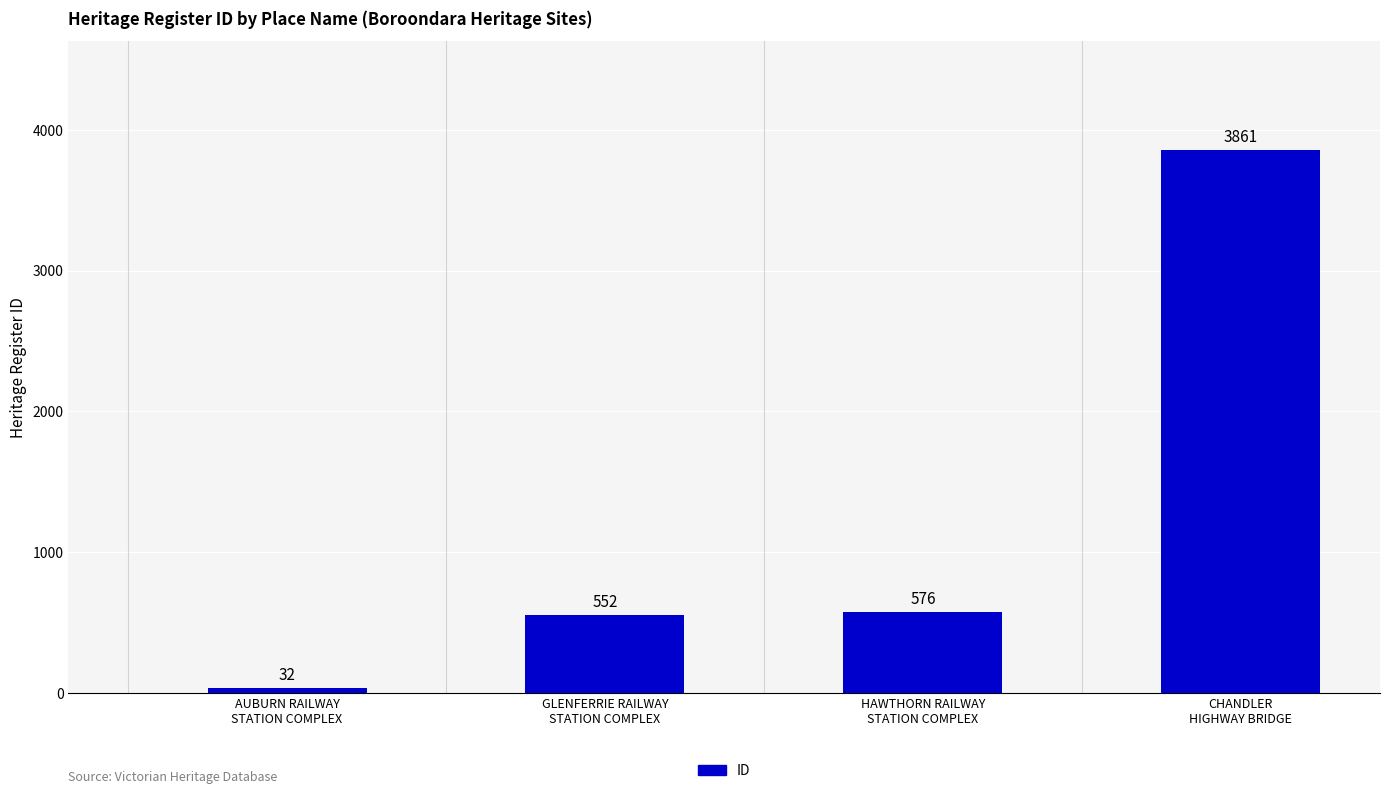

The chart shows a value of 32 at AUBURN RAILWAY
STATION COMPLEX. True or false?

True